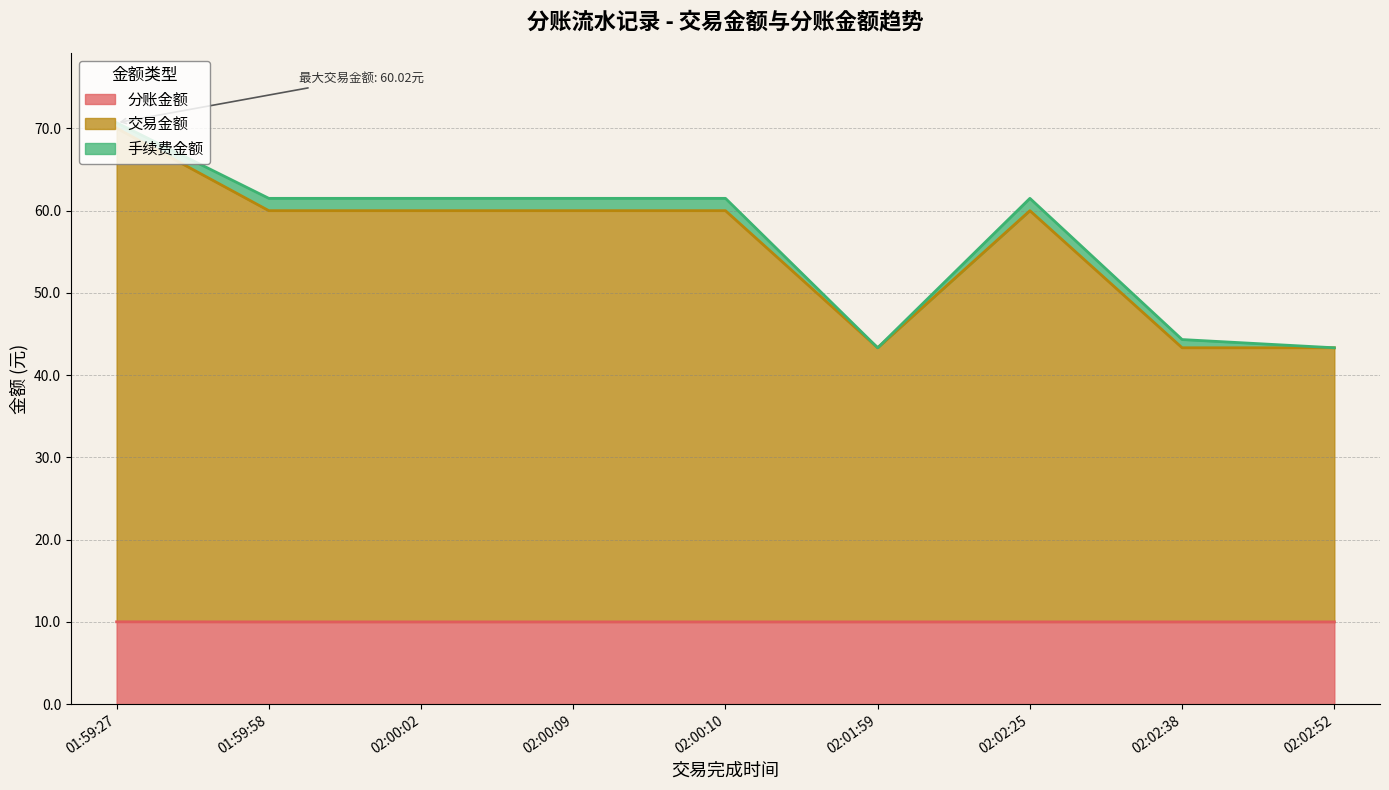

The 分账金额 series shows 10.0 at 01:59:27. True or false?

True